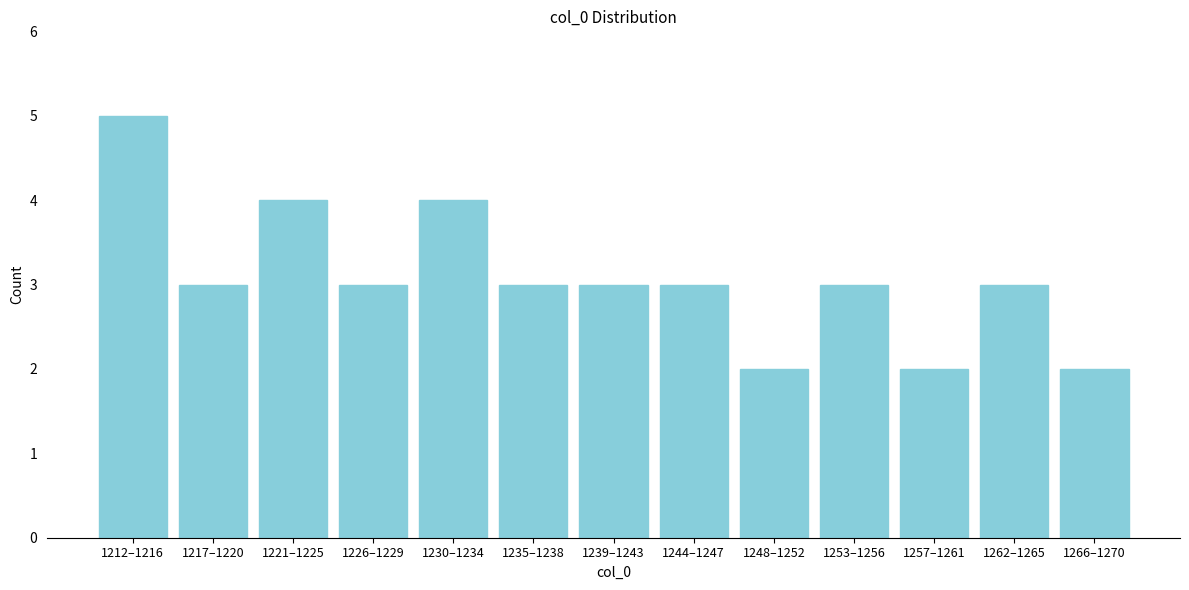

Reading left to right, transcribe all the data shown in this chart.

5	3	4	3	4	3	3	3	2	3	2	3	2